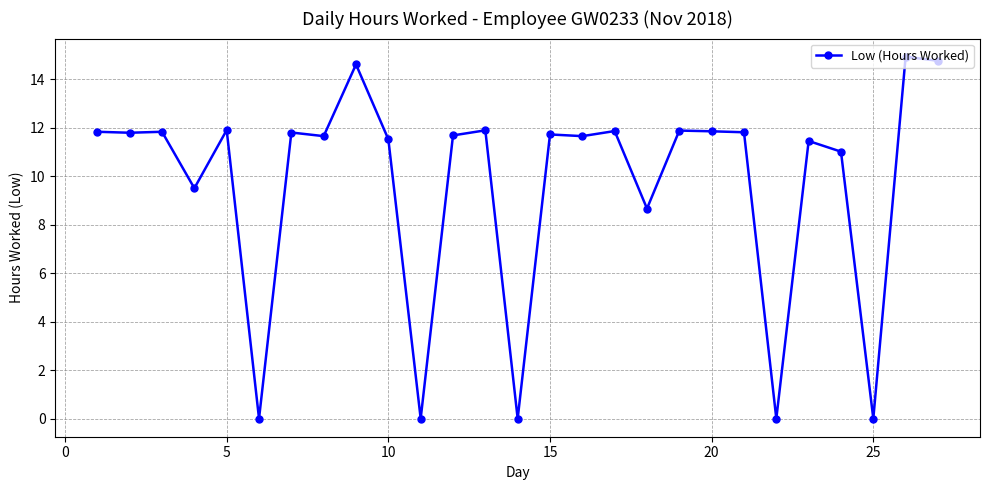

What is the sum of all values?

261.8